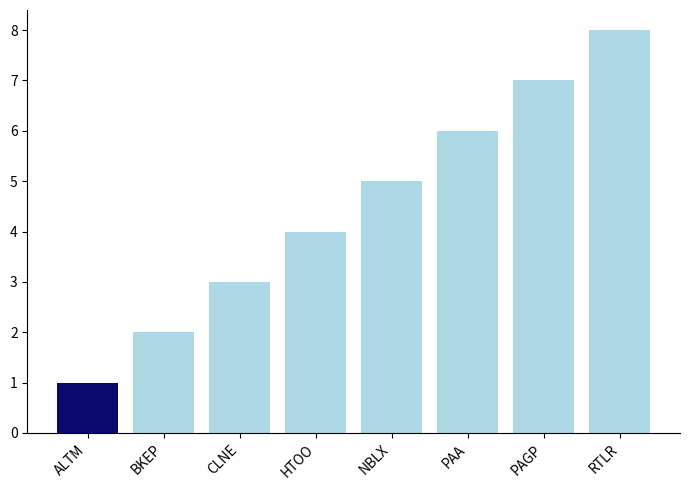

What position from the right is CLNE?

6